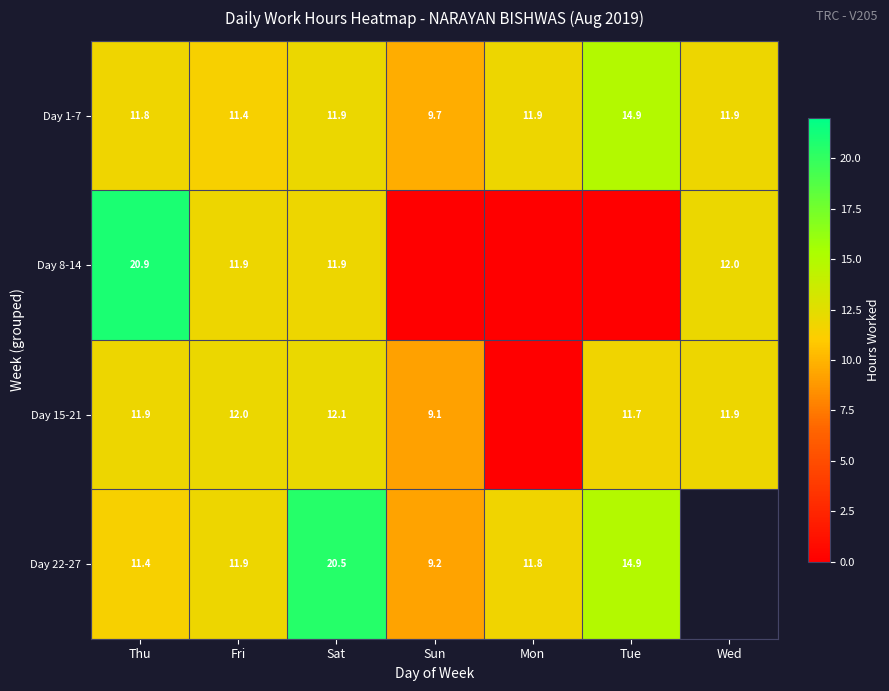

Is the value of Day 8-14 at Sat greater than the value of Day 15-21 at Sun?

Yes